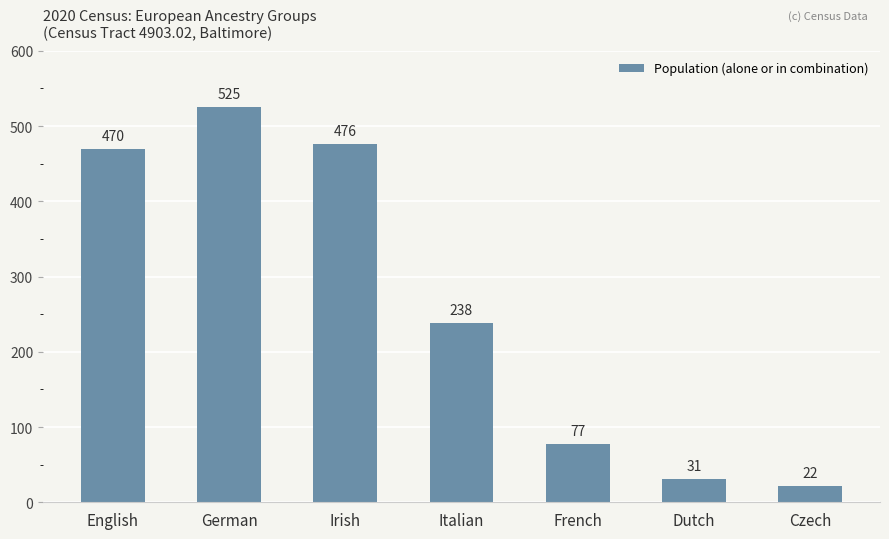

Which has a higher value, German or French?

German